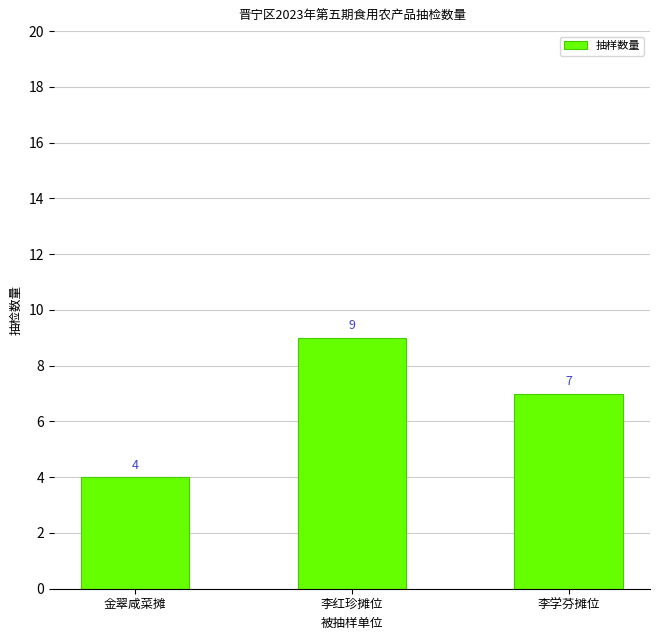

Reading right to left, transcribe all the data shown in this chart.

李学芬摊位=7	李红珍摊位=9	金翠咸菜摊=4